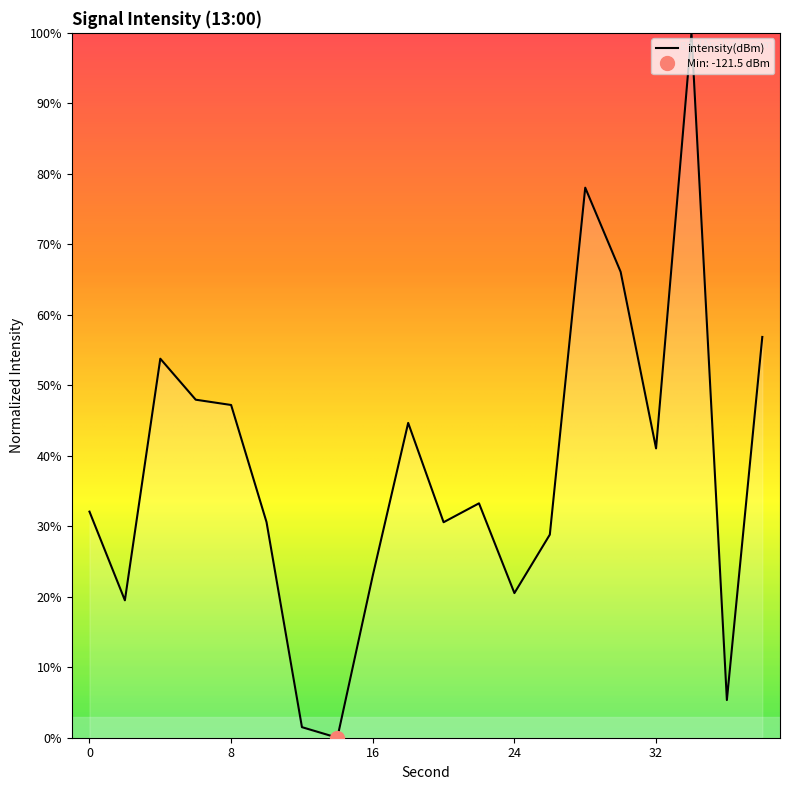

Is this an area chart (filled region under the line)?

No